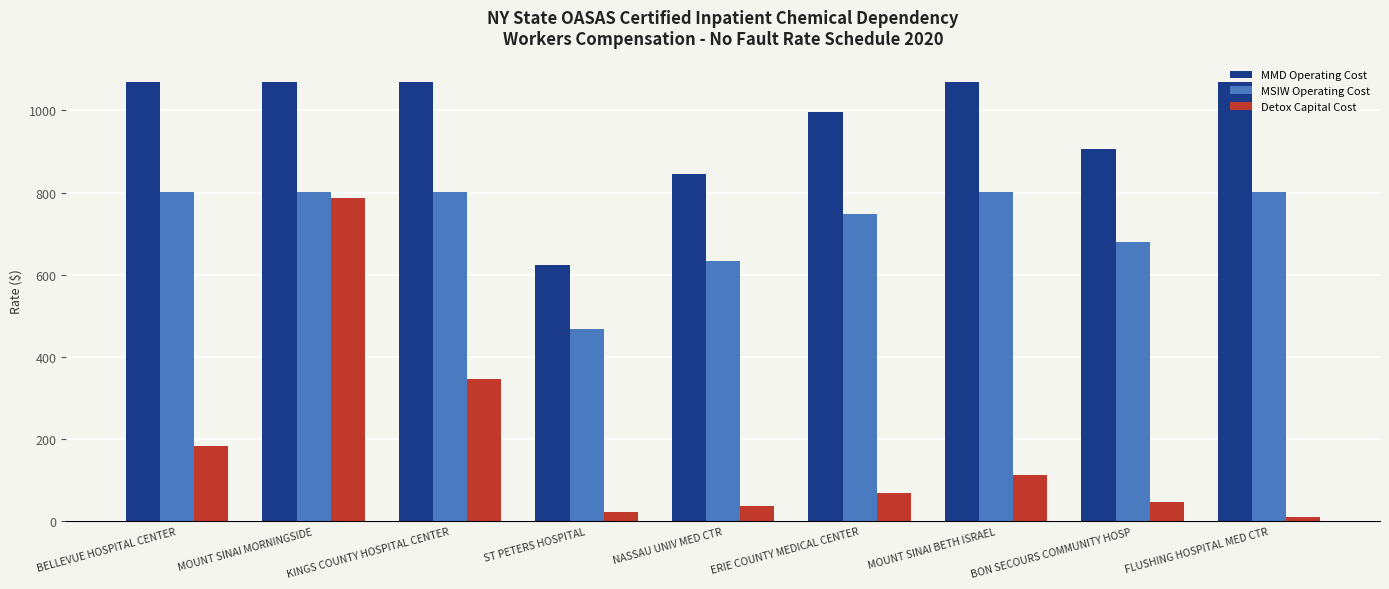

List the series in order of their overall mean, lowest first.

Detox Capital Cost, MSIW Operating Cost, MMD Operating Cost